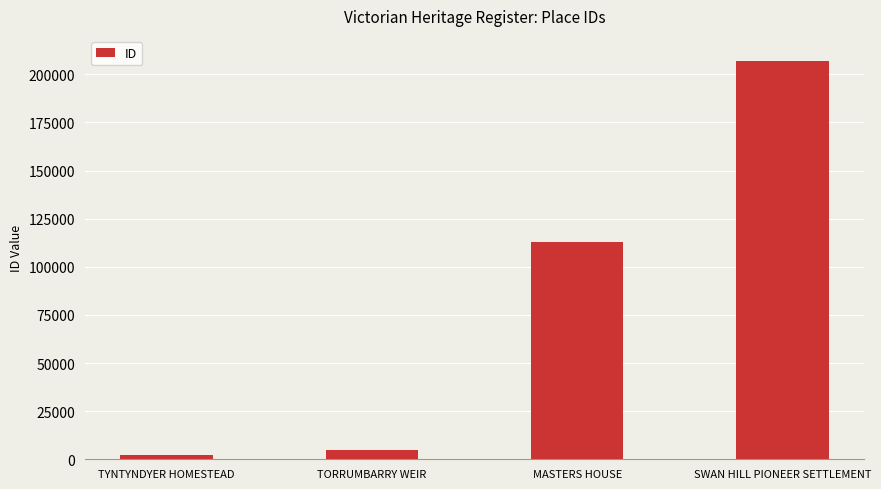

Which has a higher value, MASTERS HOUSE or SWAN HILL PIONEER SETTLEMENT?

SWAN HILL PIONEER SETTLEMENT